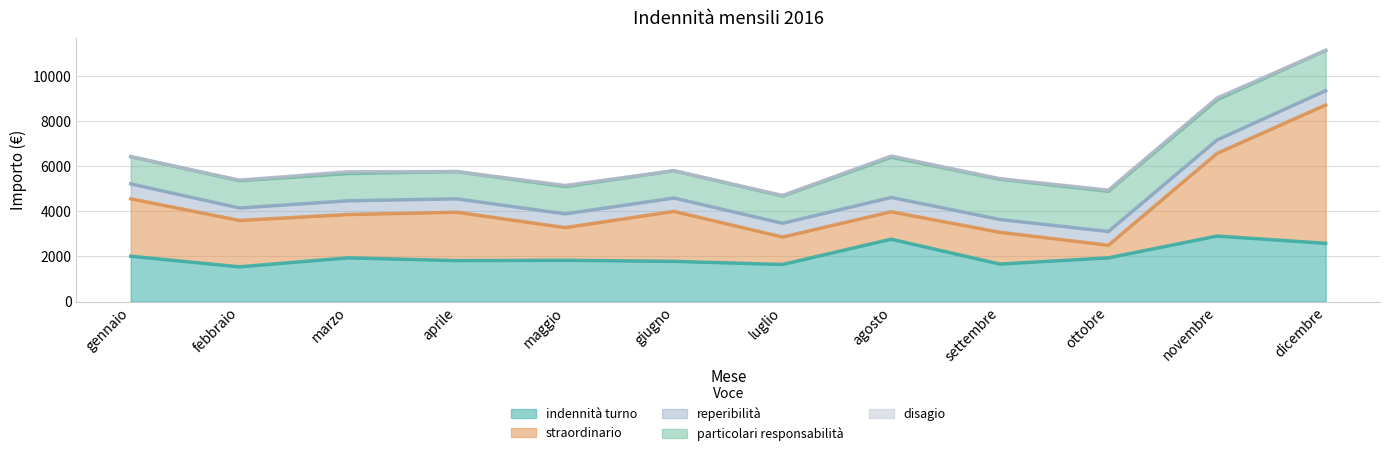

How many lines are shown in the chart?

5